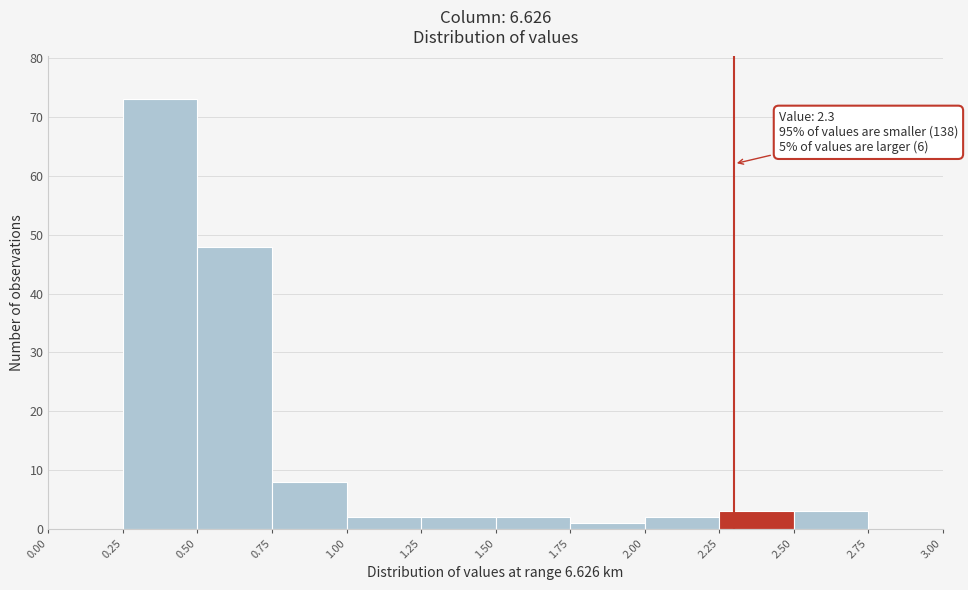

Over which range of the x-axis is the bar tallest?

0.25 to 0.50